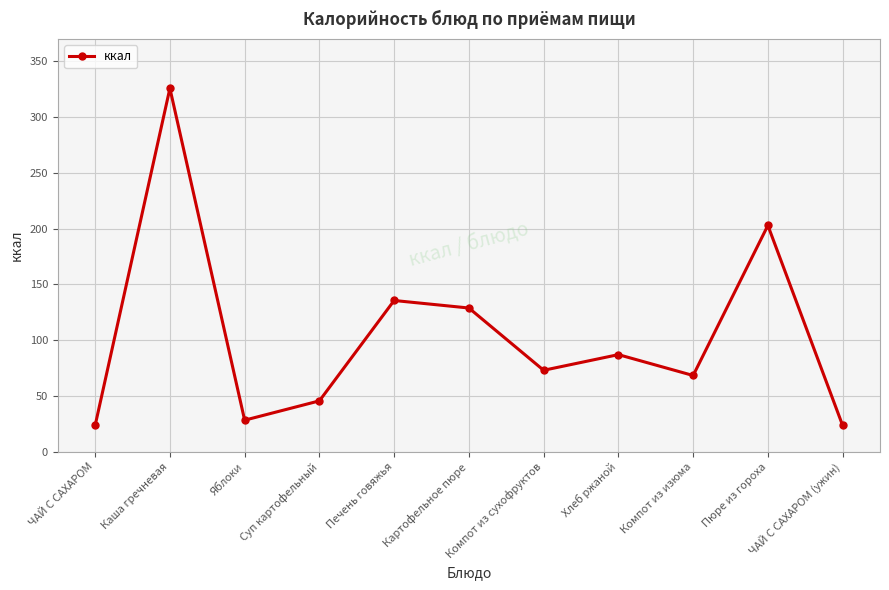

What is the change in value from Суп картофельный to Пюре из гороха?

+157.3